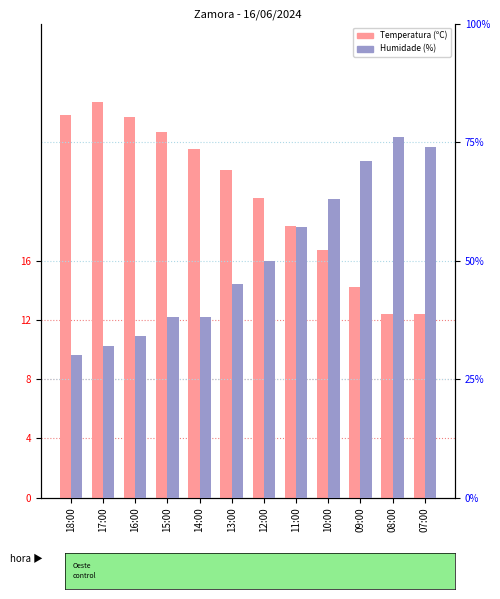

What value does the Temperatura (ºC) series have at 08:00?

12.4